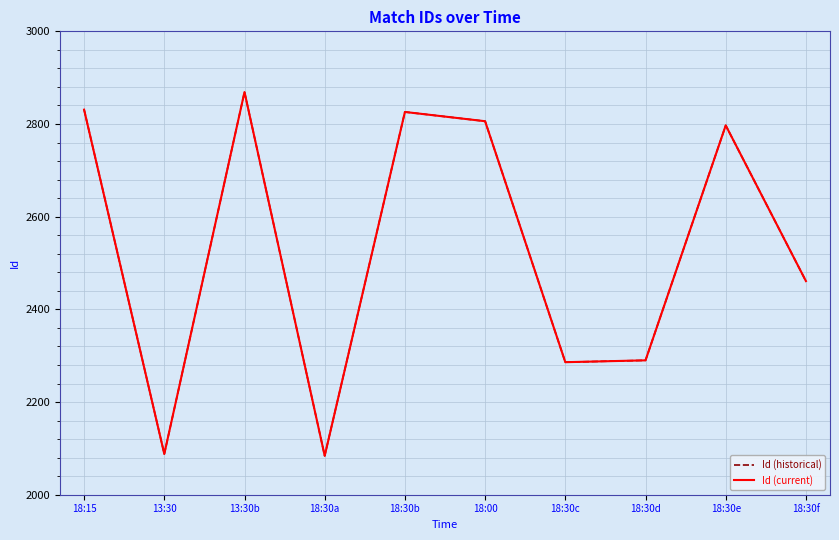

What is the label of the 7th point from the left?

18:30c